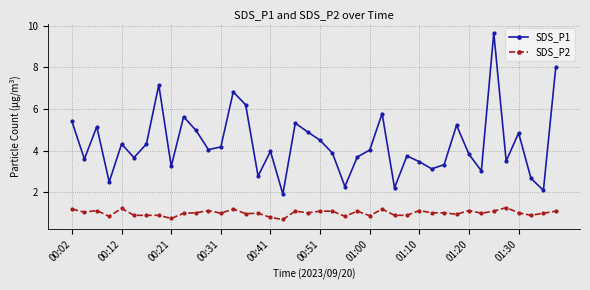

How many lines are shown in the chart?

2